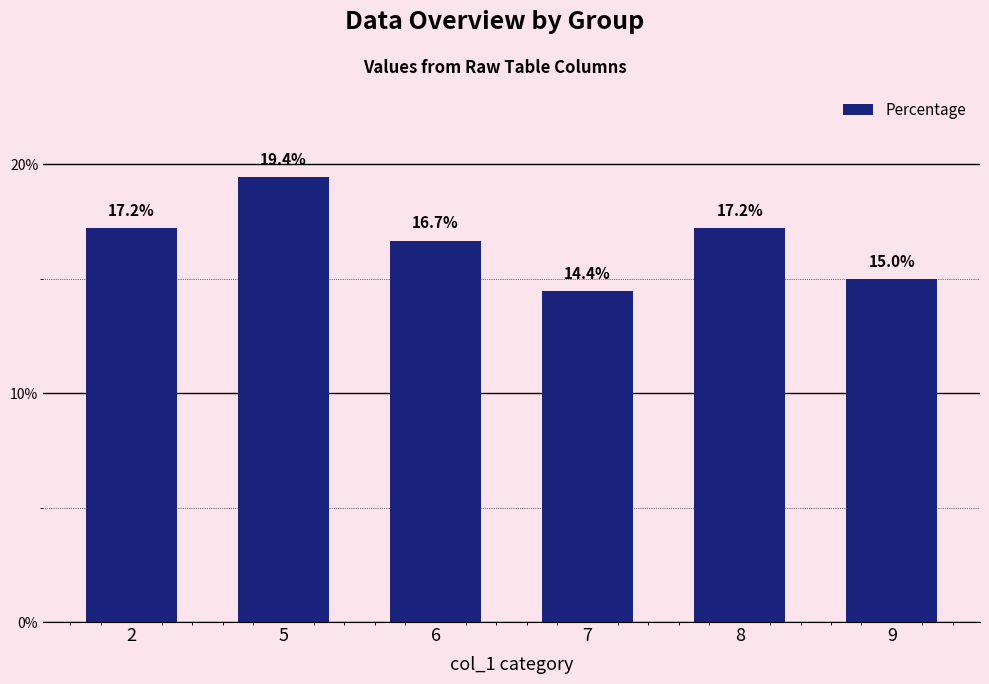

What is the value of the 1st bar from the left?

17.2